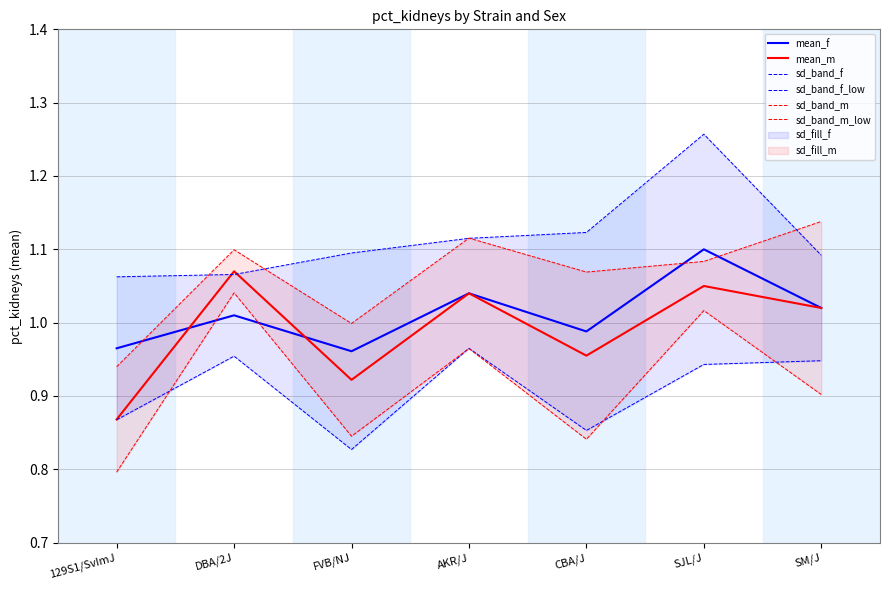

Where do sd_band_m and sd_band_f first cross each other?

129S1/SvImJ and DBA/2J